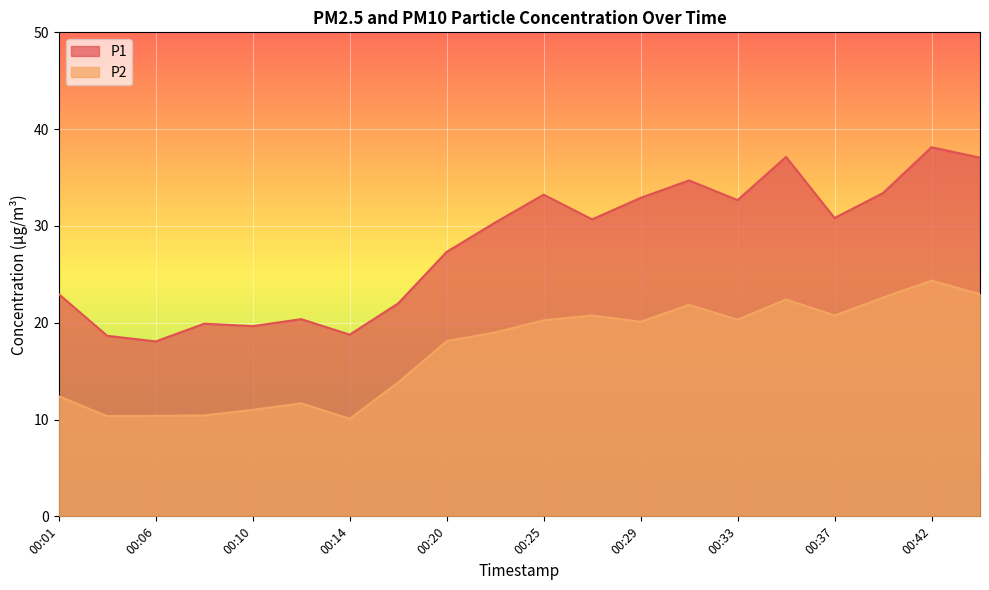

List the series in order of their peak value, lowest first.

P2, P1